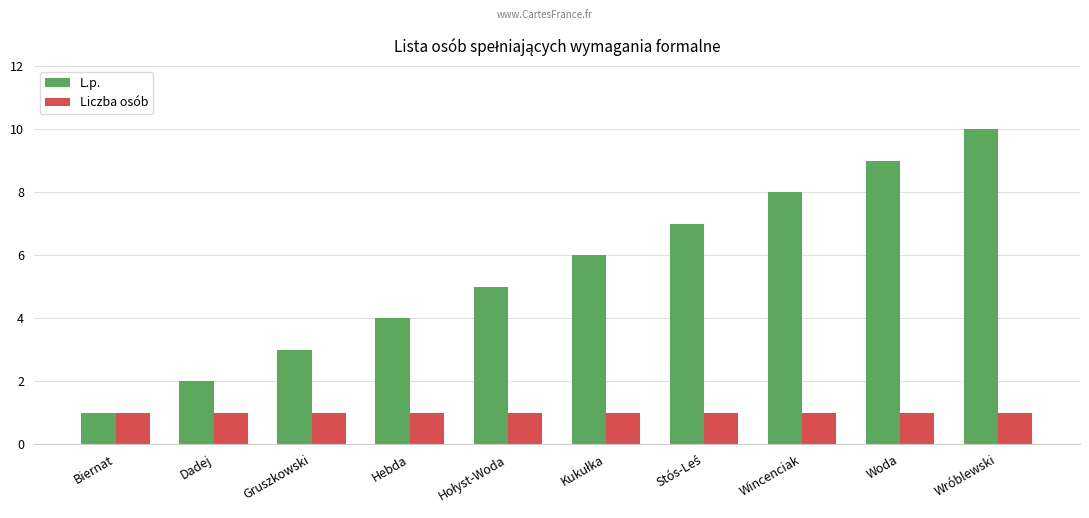

Count the number of data series in this chart.

2